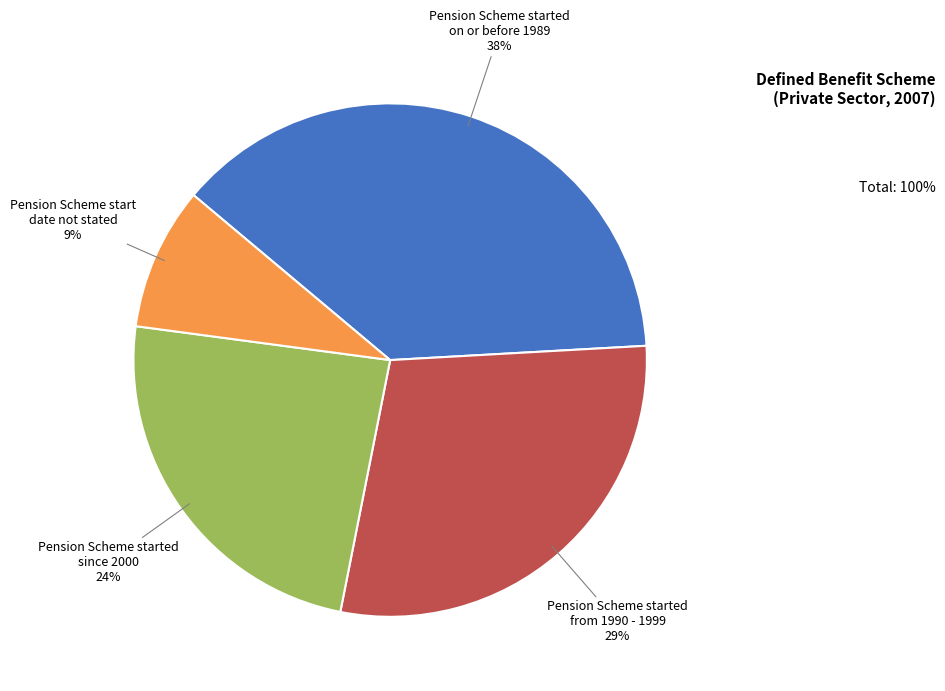

Is it true that Pension Scheme started from 1990 - 1999 is 38% of the pie?

False